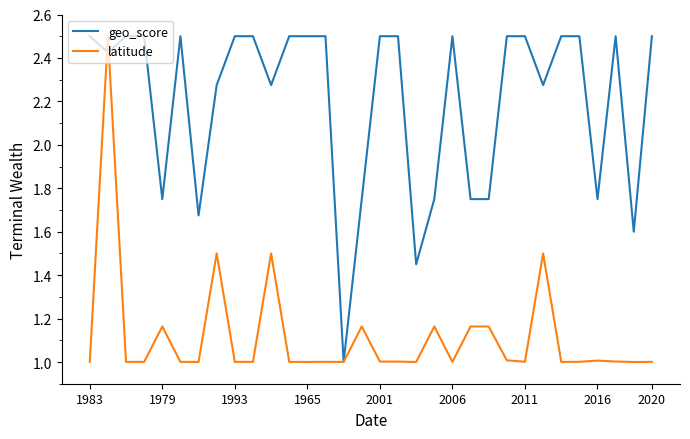

What is the maximum value shown in the chart?

2.5